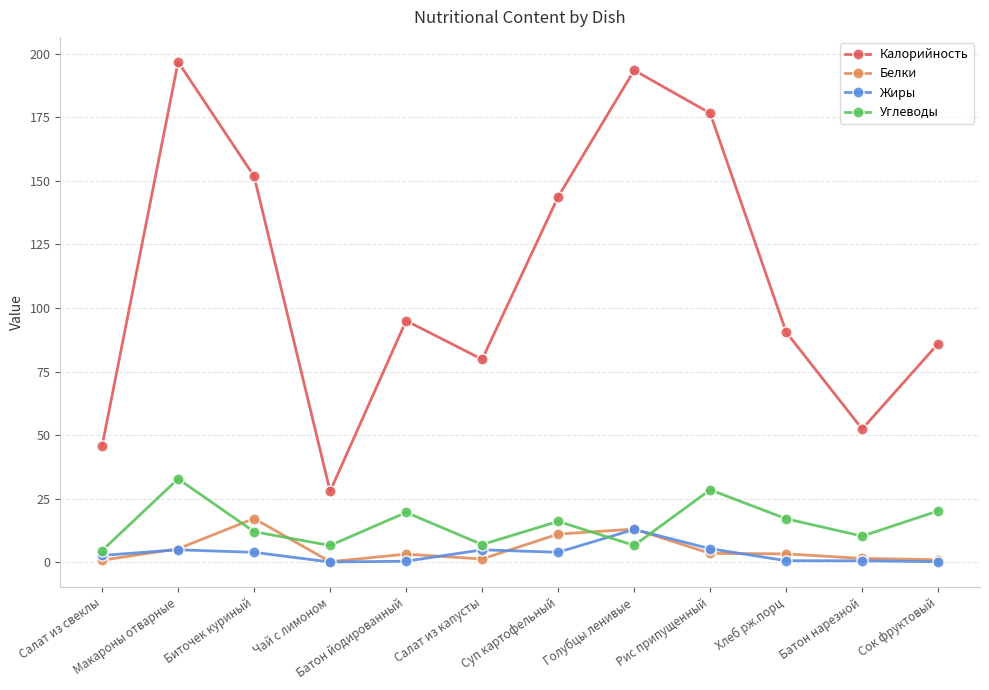

What is the label of the 10th point from the right?

Биточек куриный